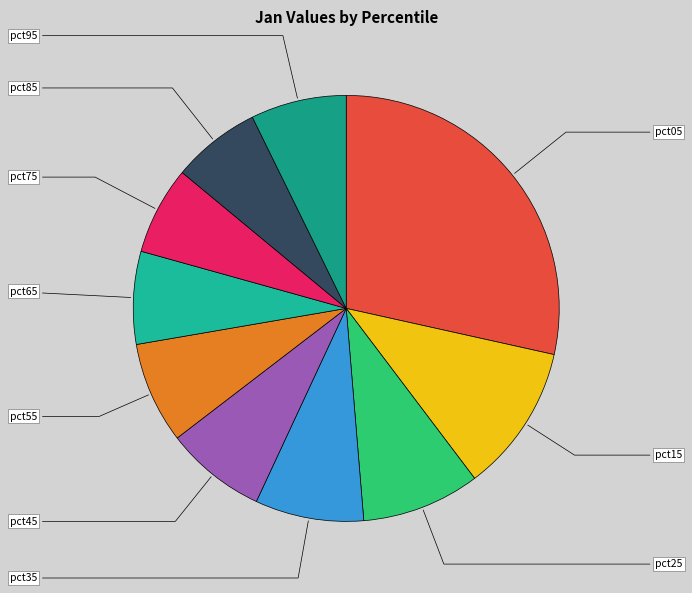

How many slices are in this pie chart?

10